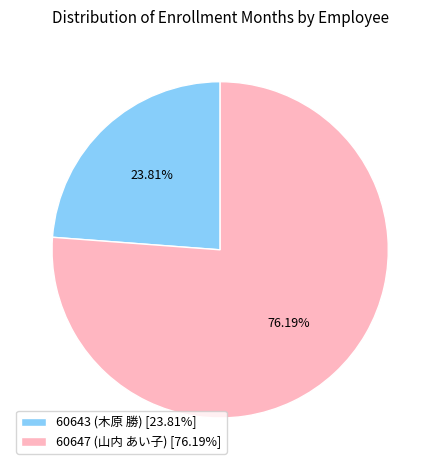

How many slices are in this pie chart?

2